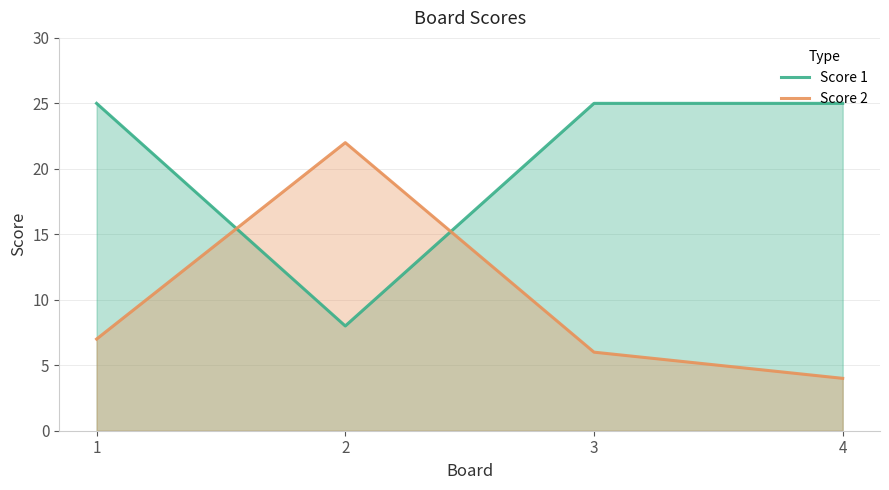

After their last crossing, which series has the higher values: Score 2 or Score 1?

Score 1